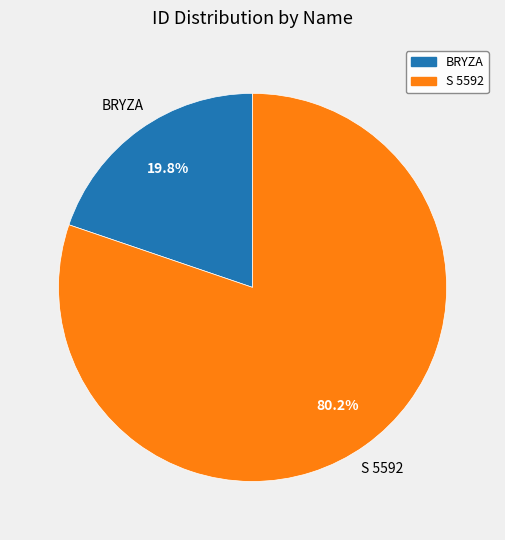

What percentage is NOT represented by BRYZA?

80.2%